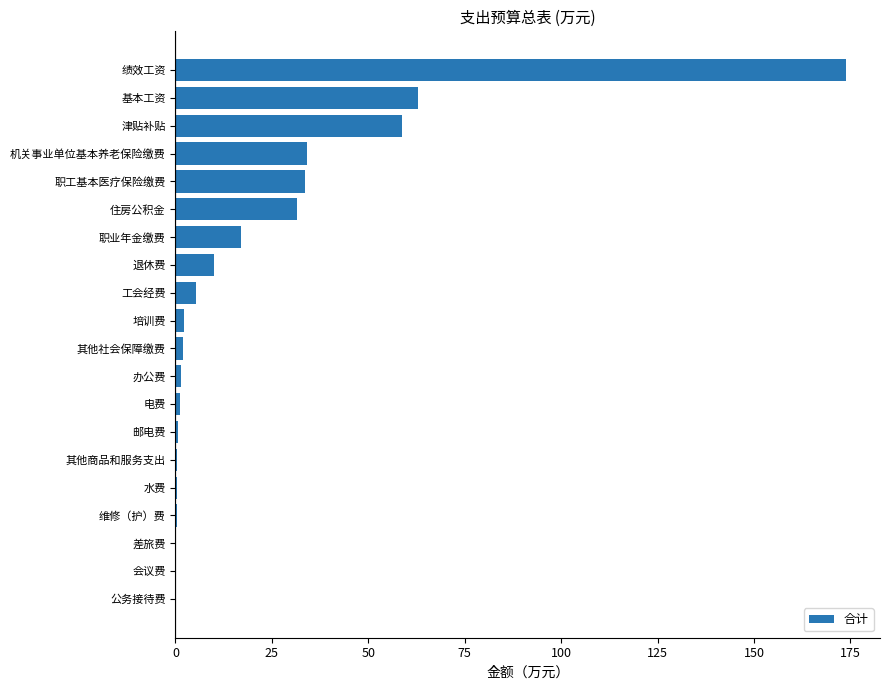

Are the bars horizontal?

Yes